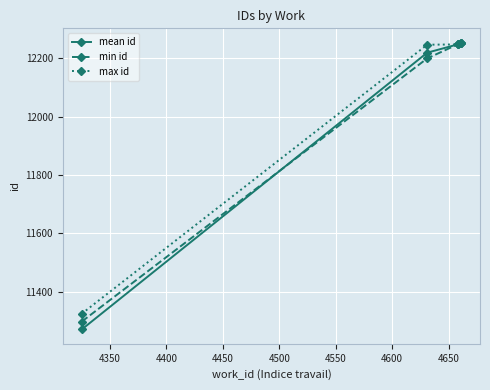

At how many categories does at least one series exceed 12035?

3